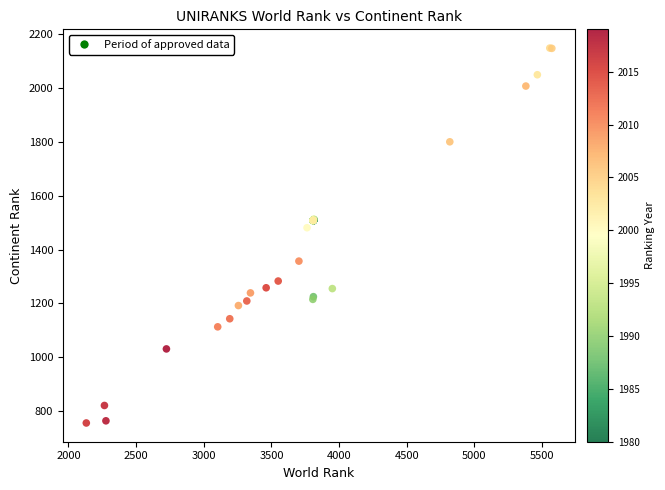

What Y value in the scatter plot is closest to 1452?

1481